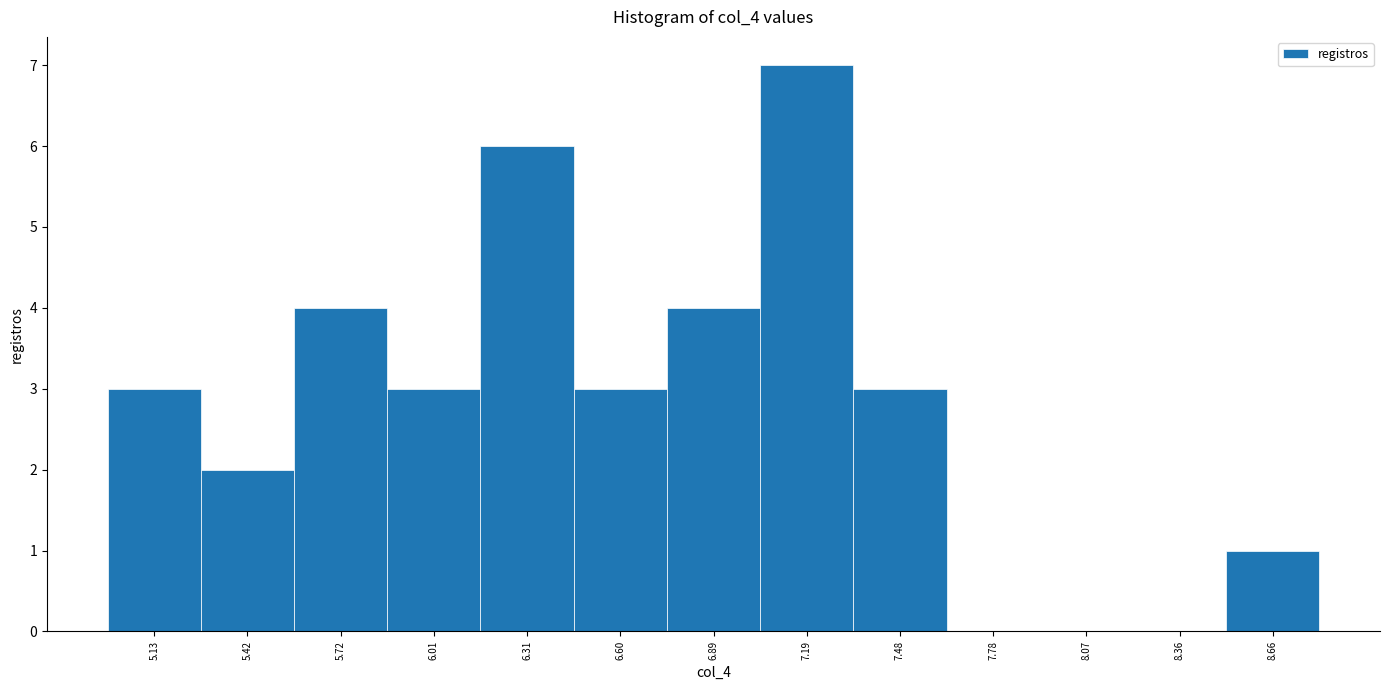

How tall is the bar that spans 5.30 to 5.55 on the x-axis? Neither the bar edges nor the heights are printed on the chart, so give them approximately, as read against the axes.

2